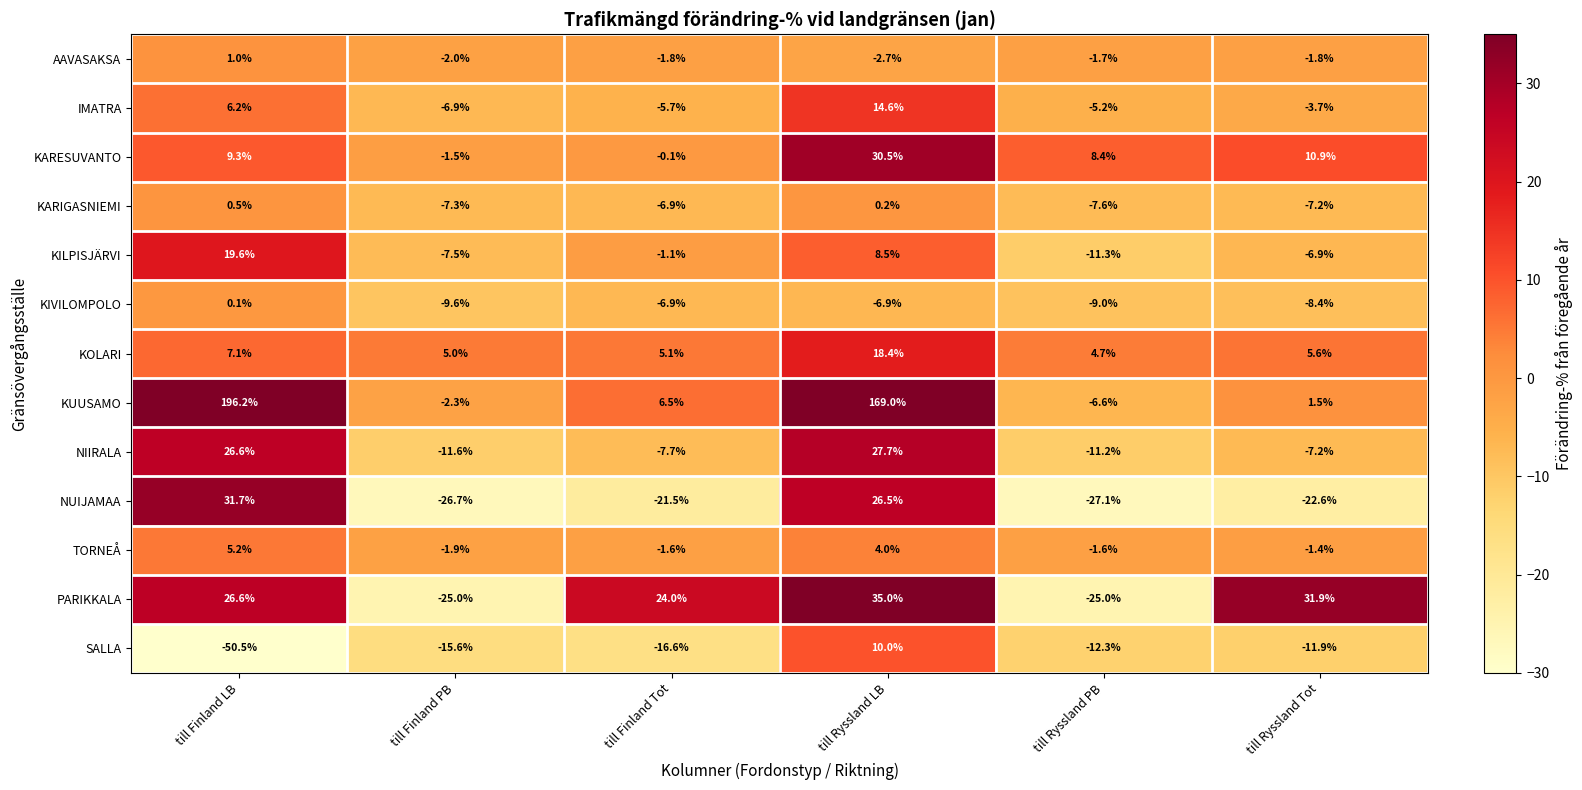

Which series has the widest spread of values?

KUUSAMO